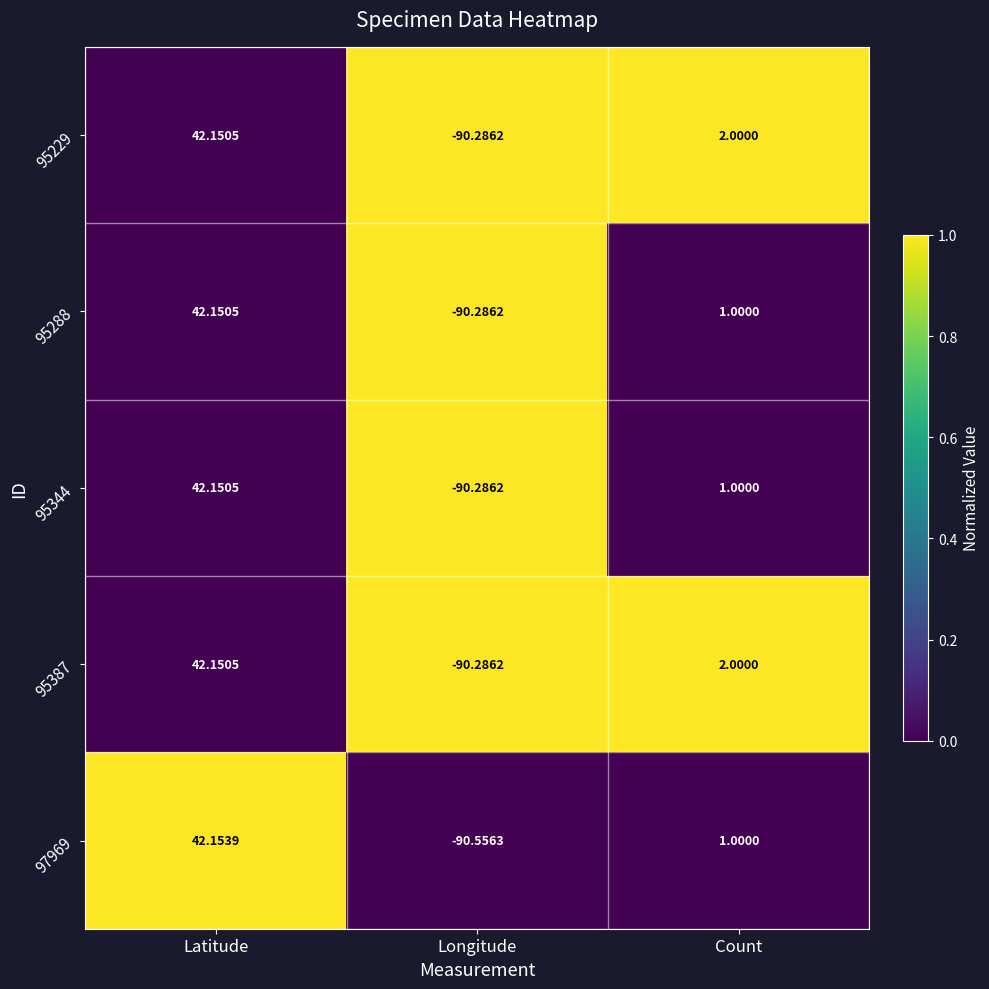

At which label is 95229 closest to -24?

Count